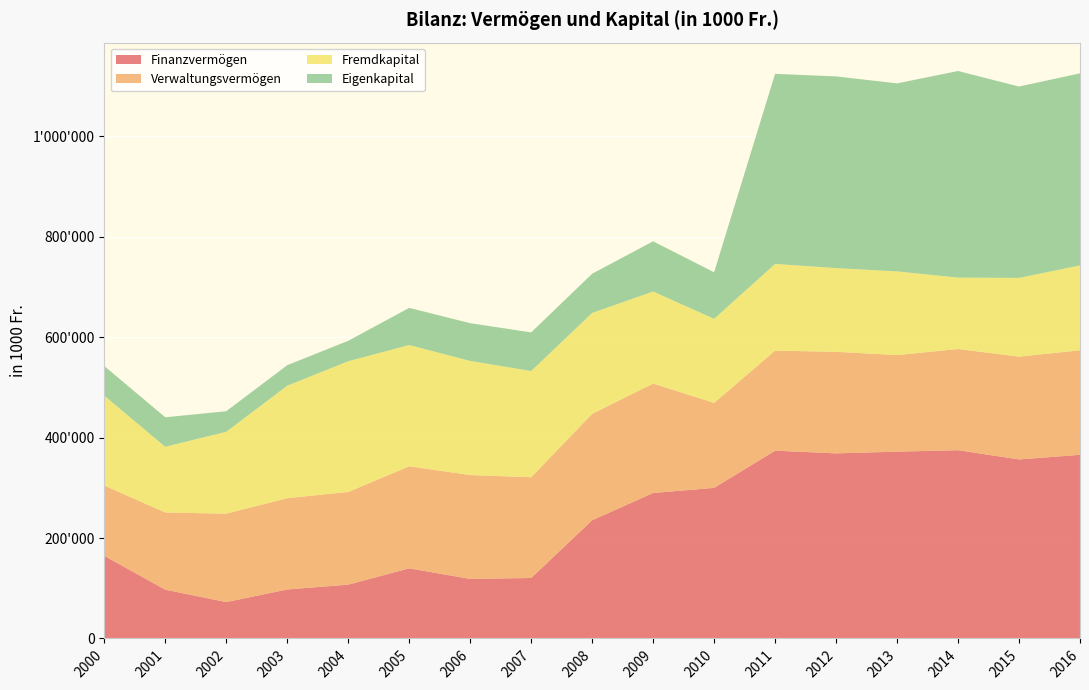

Reading right to left, what are all the values shown in this chart?

Finanzvermögen: 2016=365725.0	2015=356564.2	2014=374973.0	2013=372025.9	2012=368619.9	2011=373964.5	2010=299923.0	2009=289681.0	2008=235388.0	2007=120425.0	2006=118581.0	2005=139665.0	2004=107174.0	2003=97559.0	2002=72427.0	2001=97140.0	2000=164514.0
Verwaltungsvermögen: 2016=208212.0	2015=204661.5	2014=201530.0	2013=192276.3	2012=202299.8	2011=199272.0	2010=169176.0	2009=217979.0	2008=211909.0	2007=200584.0	2006=206885.0	2005=203176.0	2004=184549.0	2003=181848.0	2002=176104.0	2001=153710.0	2000=140129.0
Fremdkapital: 2016=168955.0	2015=156855.7	2014=142136.0	2013=166718.2	2012=166686.6	2011=172663.0	2010=167462.0	2009=183334.0	2008=200989.0	2007=211566.0	2006=227295.0	2005=241545.0	2004=260389.0	2003=223947.0	2002=163085.0	2001=130866.0	2000=178859.0
Eigenkapital: 2016=382582.0	2015=381075.9	2014=411483.0	2013=374402.2	2012=381762.9	2011=378514.9	2010=92690.0	2009=99920.0	2008=78008.0	2007=76926.0	2006=75093.0	2005=73937.0	2004=40654.0	2003=40838.0	2002=40913.0	2001=58748.0	2000=59043.0